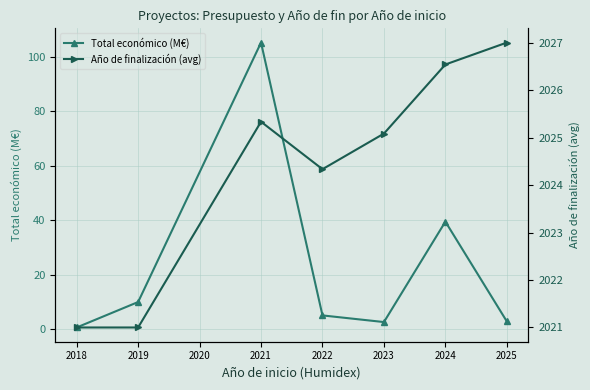

List the series in order of their overall mean, lowest first.

Total económico (M€), Año de finalización (avg)